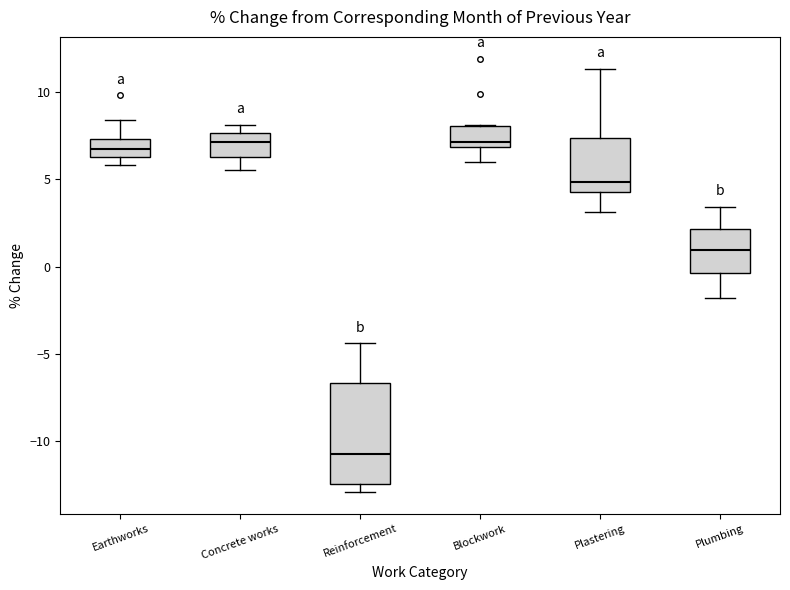

Where is the upper edge of the box for Earthworks on the y-axis? The values are not printed on the chart, so give them approximately, as read against the axis.

7.5